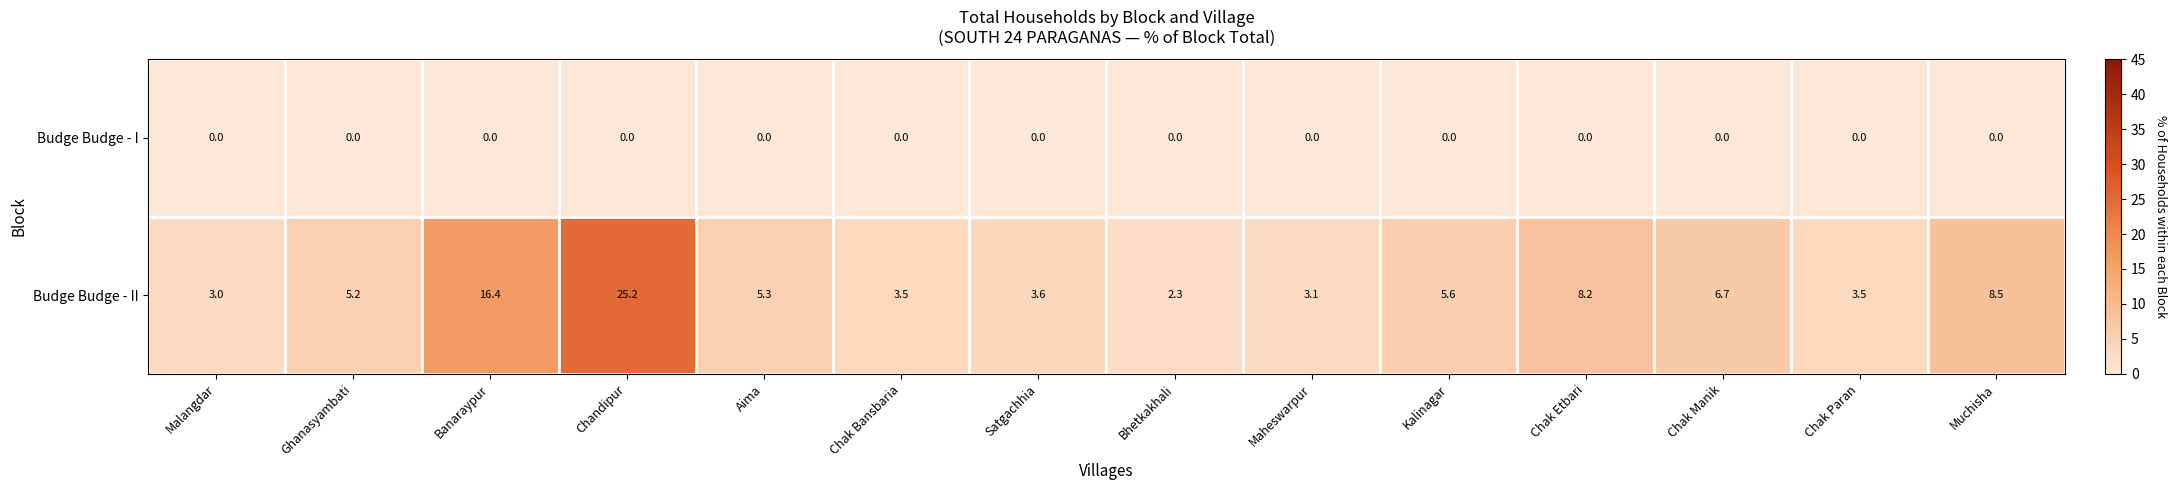

What is the maximum value shown in the chart?

25.2